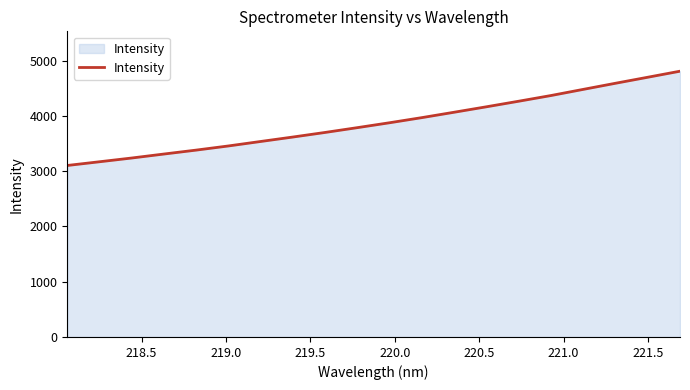

What is the minimum value shown in the chart?

3101.9